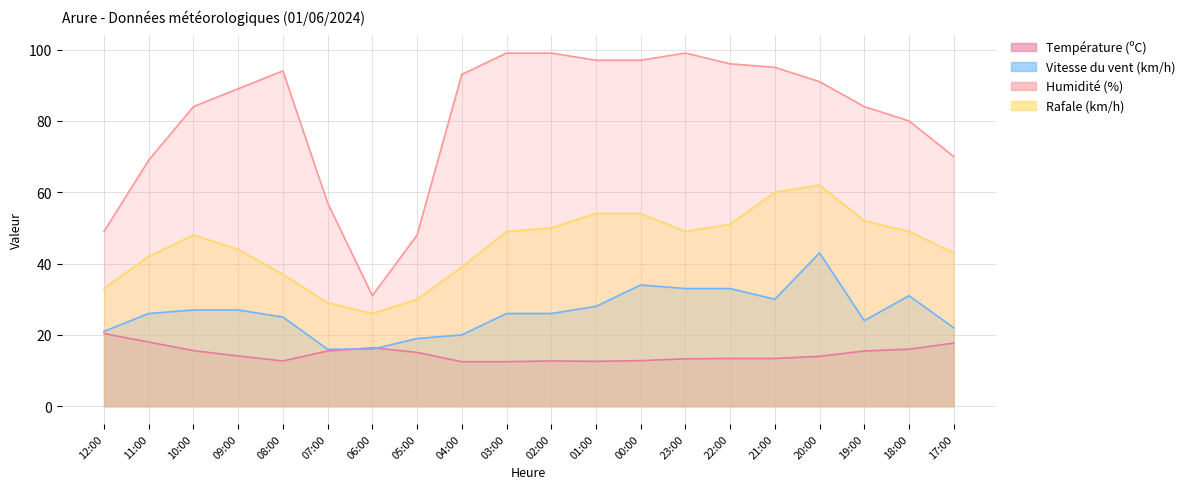

How many interior local peaks does the Température (ºC) series have?

2